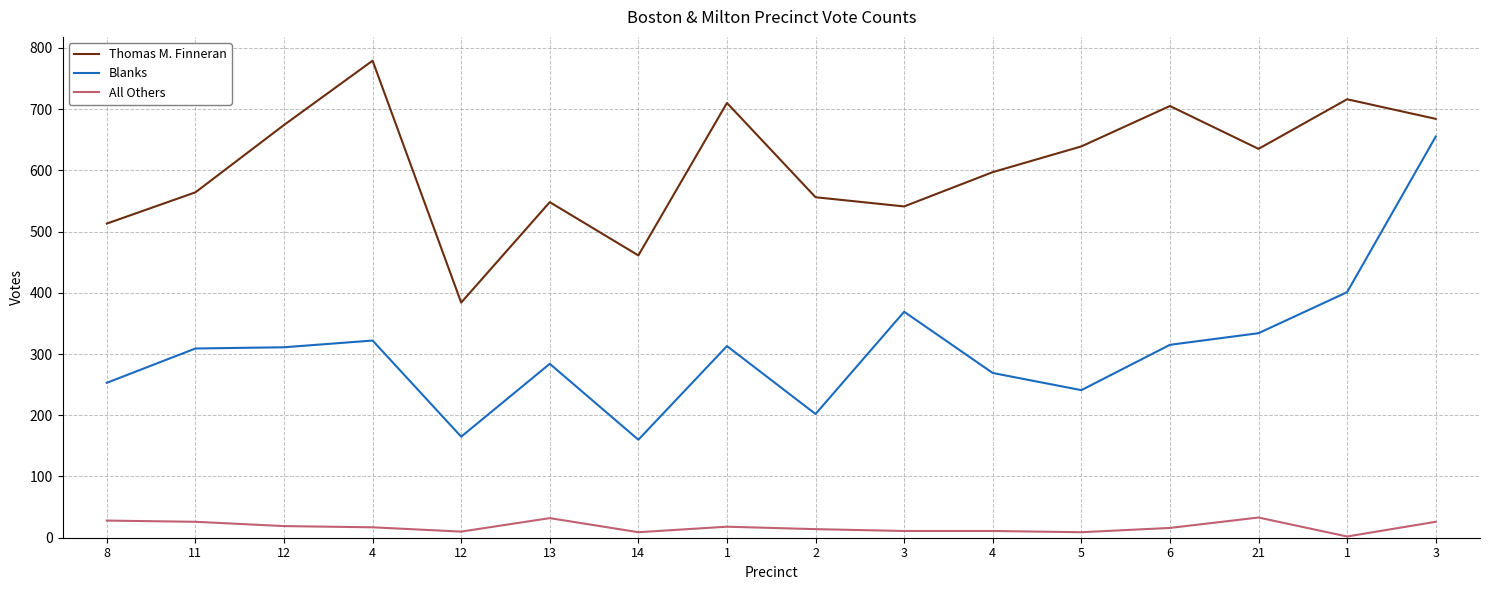

What is the difference between the second highest and second lowest values in the All Others series?

23